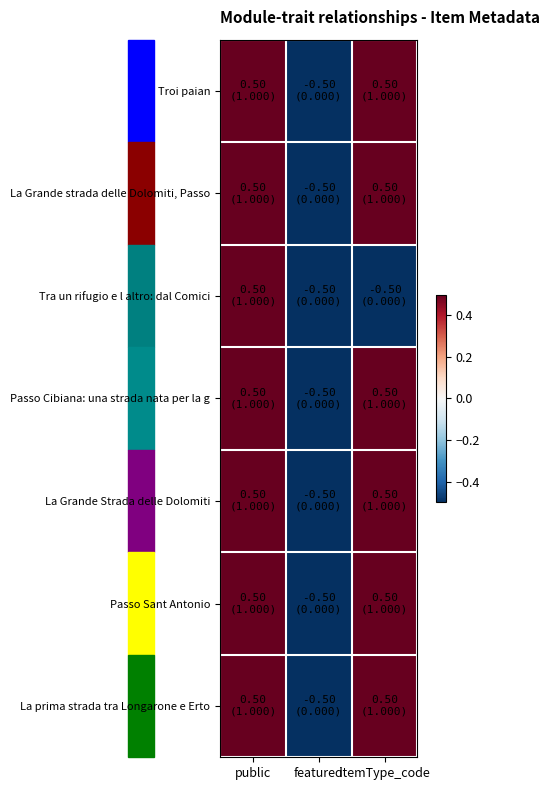

Reading right to left, what are all the values shown in this chart?

Troi paian: itemType_code=0.5	featured=-0.5	public=0.5
La Grande strada delle Dolomiti, Passo: itemType_code=0.5	featured=-0.5	public=0.5
Tra un rifugio e l altro: dal Comici: itemType_code=-0.5	featured=-0.5	public=0.5
Passo Cibiana: una strada nata per la g: itemType_code=0.5	featured=-0.5	public=0.5
La Grande Strada delle Dolomiti: itemType_code=0.5	featured=-0.5	public=0.5
Passo Sant Antonio: itemType_code=0.5	featured=-0.5	public=0.5
La prima strada tra Longarone e Erto: itemType_code=0.5	featured=-0.5	public=0.5